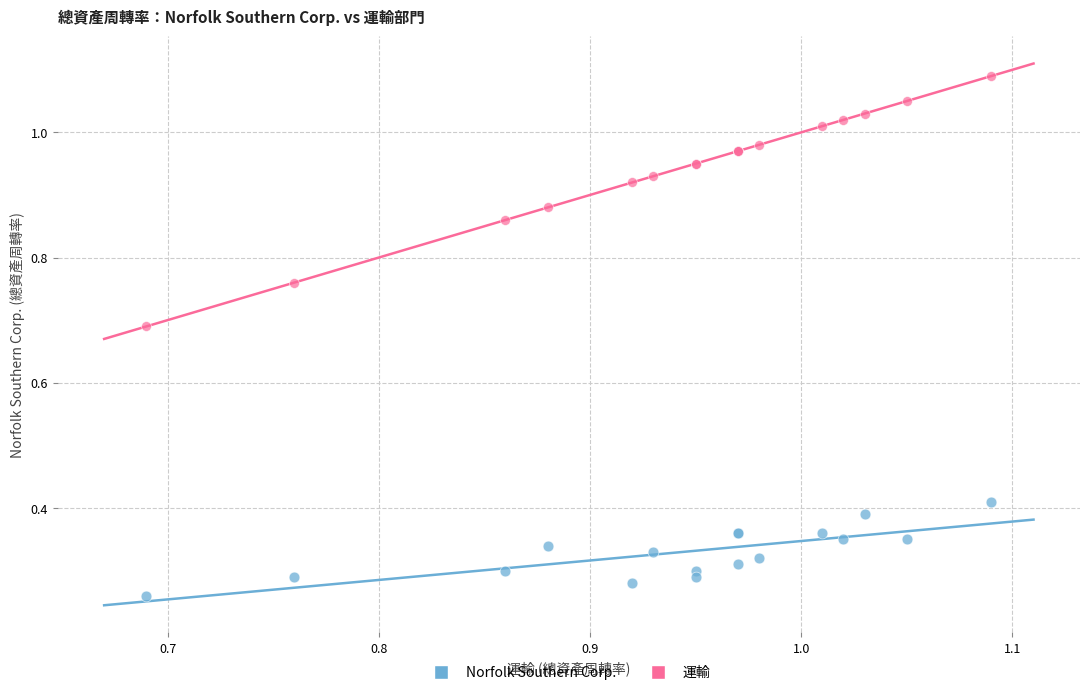

What are all the series names shown in the legend?

Norfolk Southern Corp., 運輸